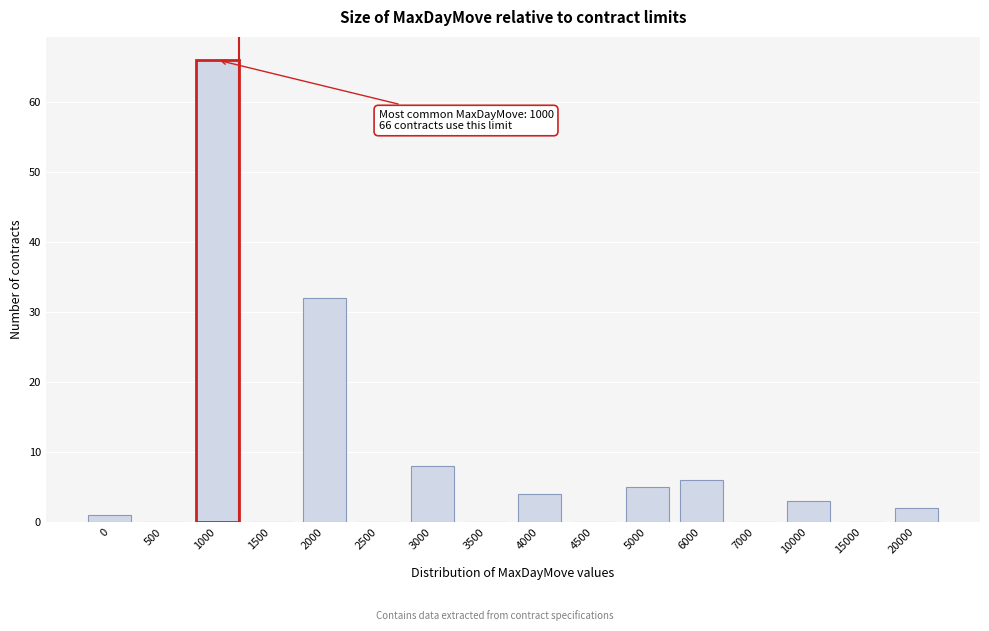

Reading left to right, list all the values displayed in this chart.

0=1	500=0	1000=66	1500=0	2000=32	2500=0	3000=8	3500=0	4000=4	4500=0	5000=5	6000=6	7000=0	10000=3	15000=0	20000=2